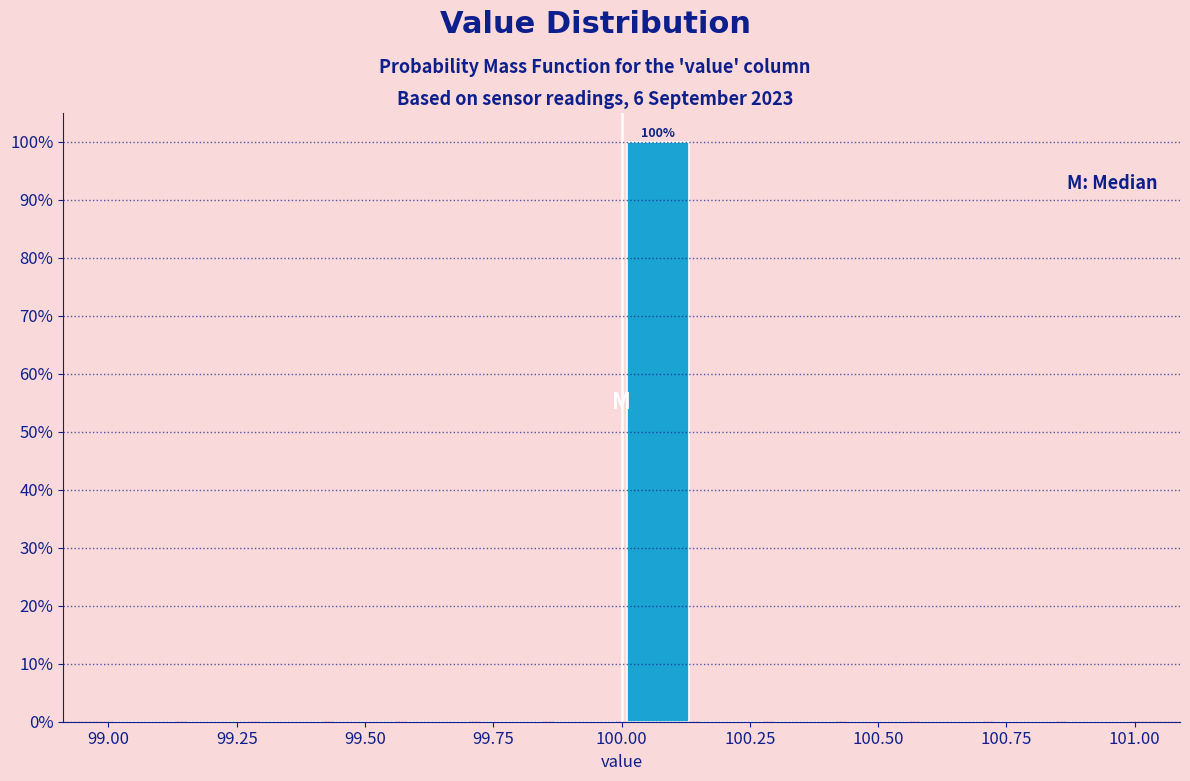

Read against the x-axis, roughly where is the centre of the tallest bar?

100.05